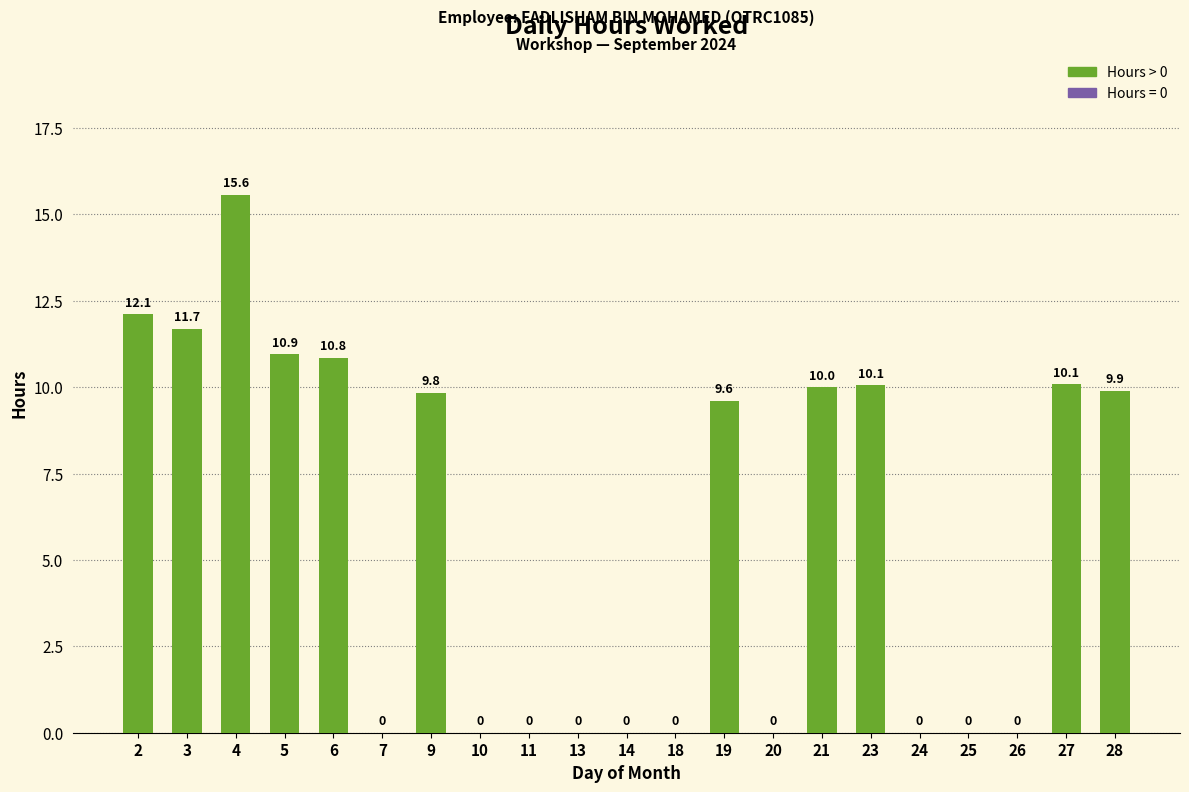

What is the greatest value displayed?

15.6